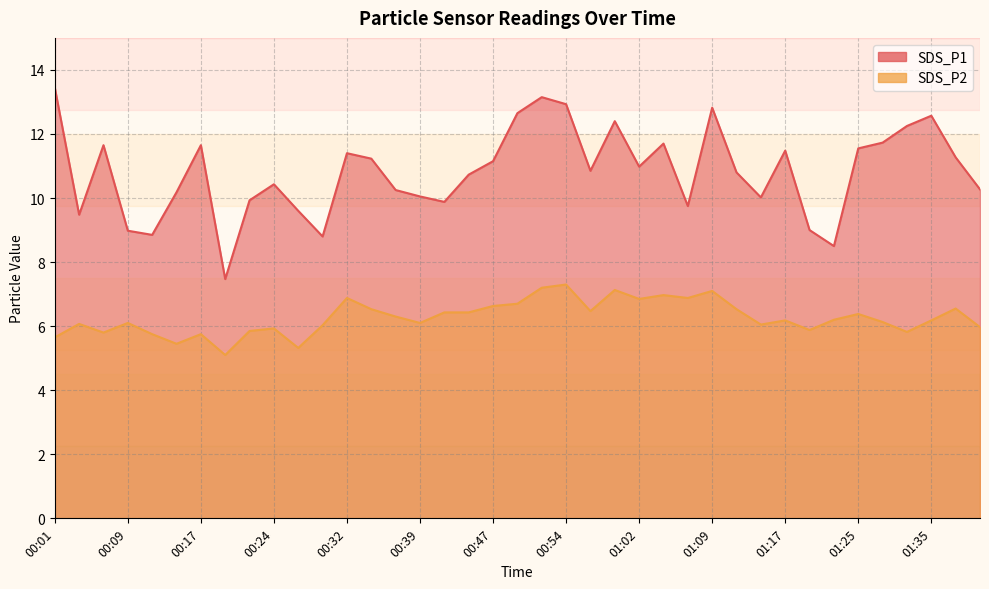

True or false: SDS_P2 and SDS_P1 cross at least once.

False